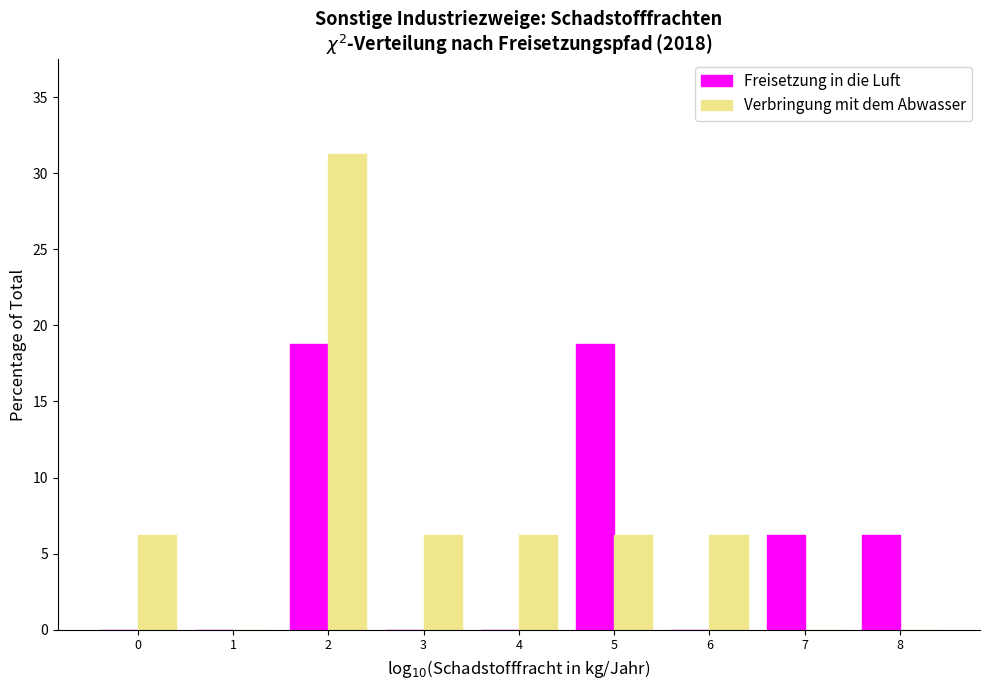

What is the highest value of the Freisetzung in die Luft series?

18.8